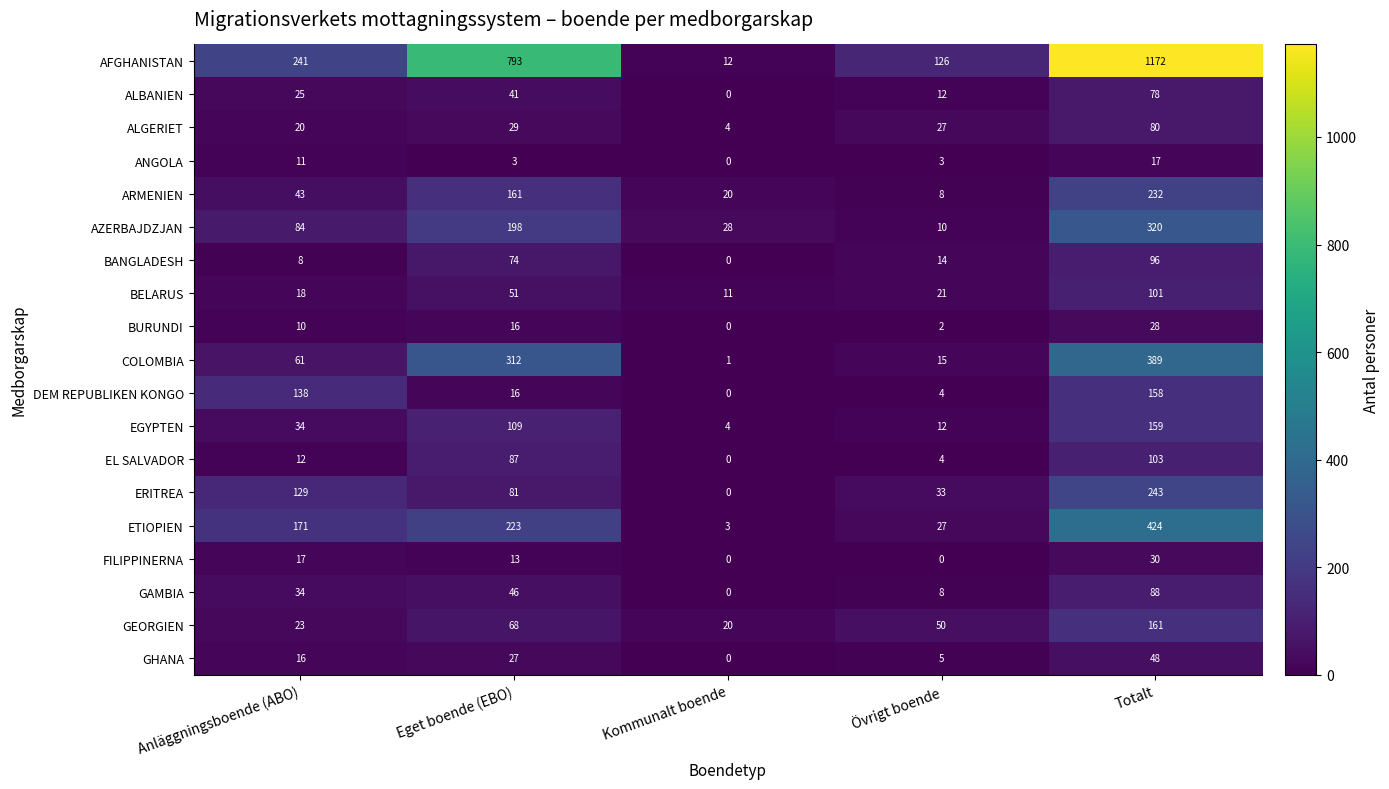

True or false: ETIOPIEN has a value of 39 at Anläggningsboende (ABO).

False